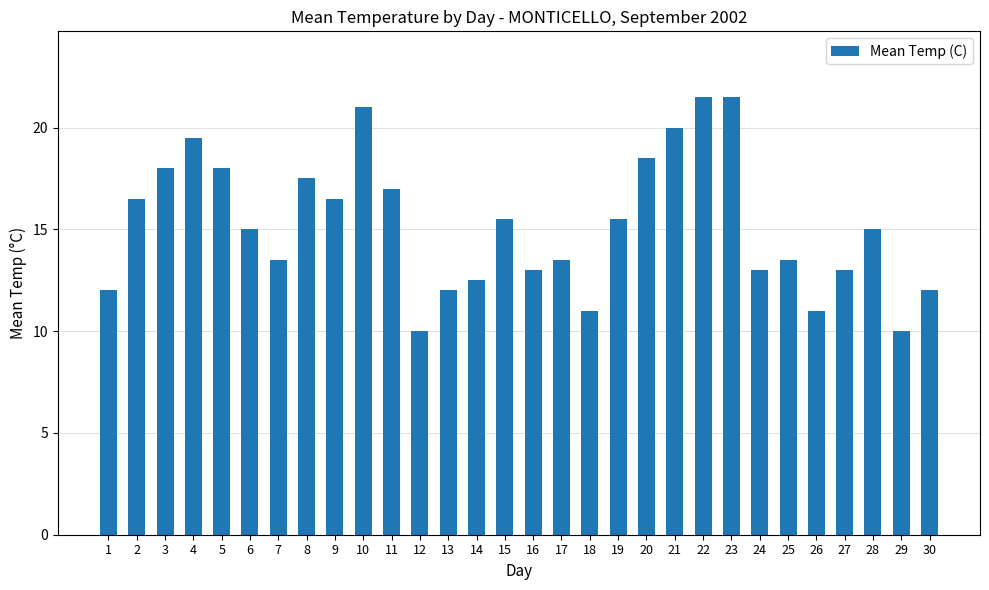

How many series are shown in this chart?

1